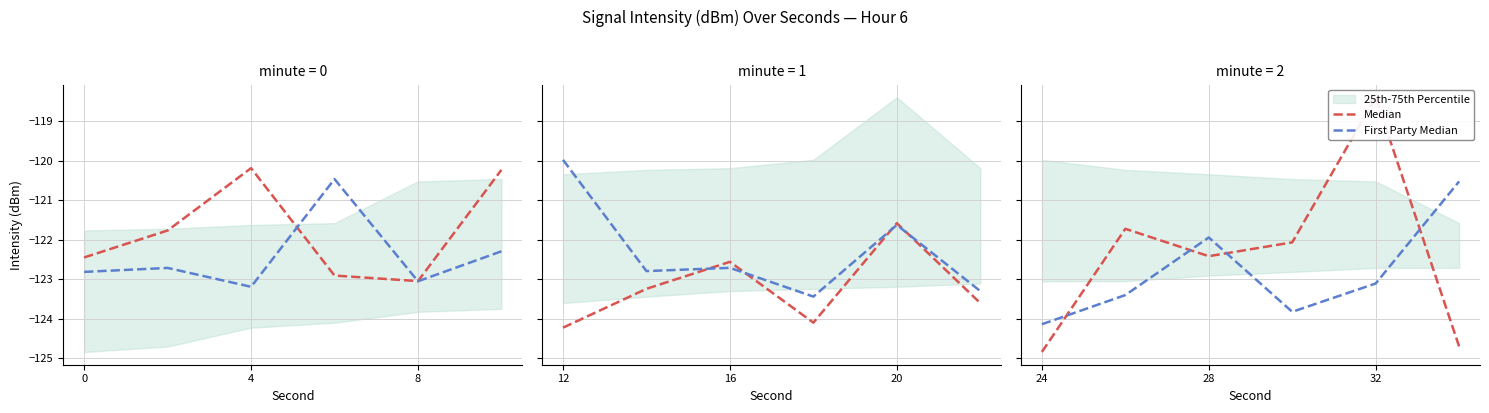

In First Party Median, how many points are higher than both neighbors (excluding endpoints)?

1